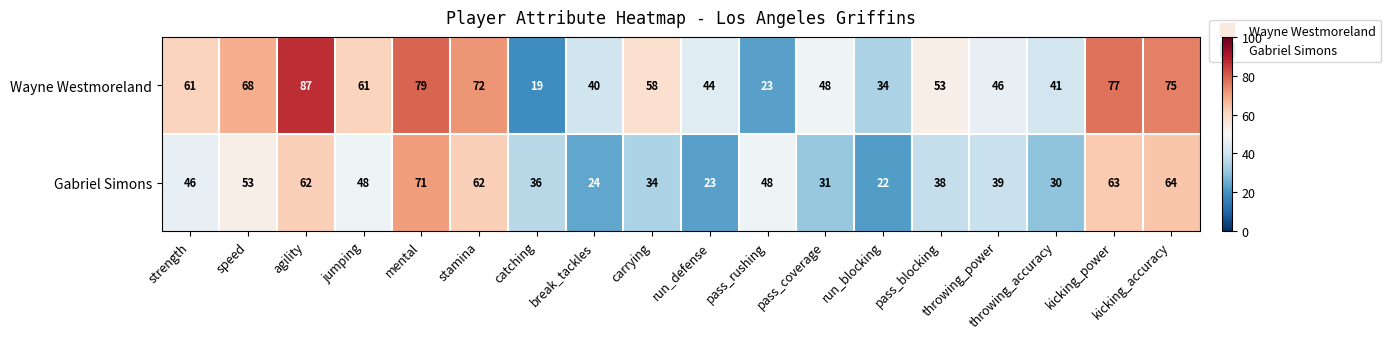

What is the average value of the Gabriel Simons series?

44